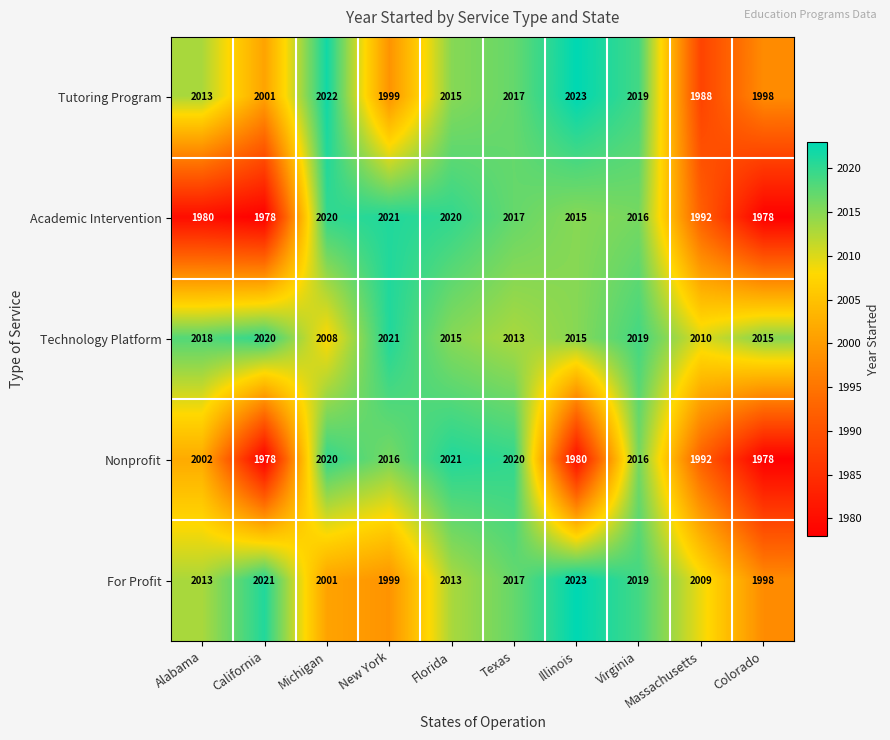

Which category has the lowest value in the Technology Platform series?

Michigan